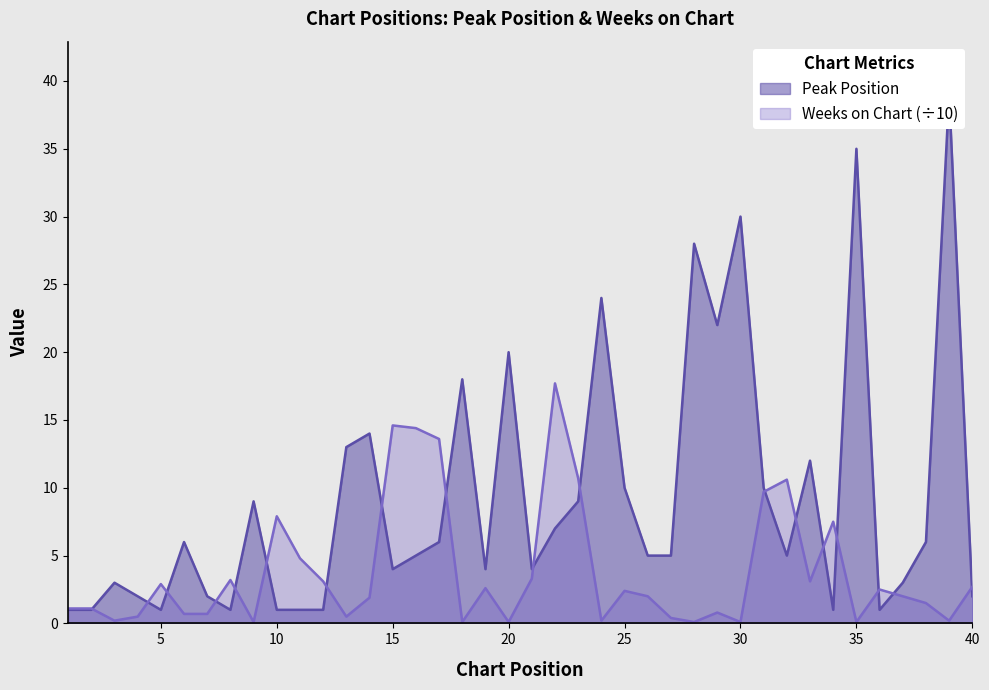

How many values in the Peak Position series exceed 5?

19